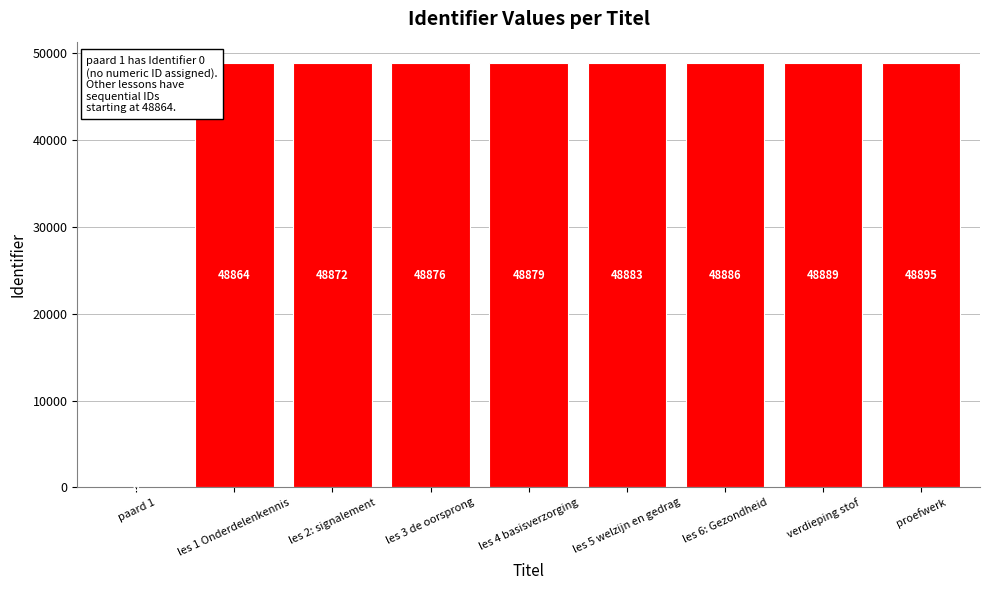

What is the ratio of the value at les 2: signalement to the value at les 3 de oorsprong?

1.0